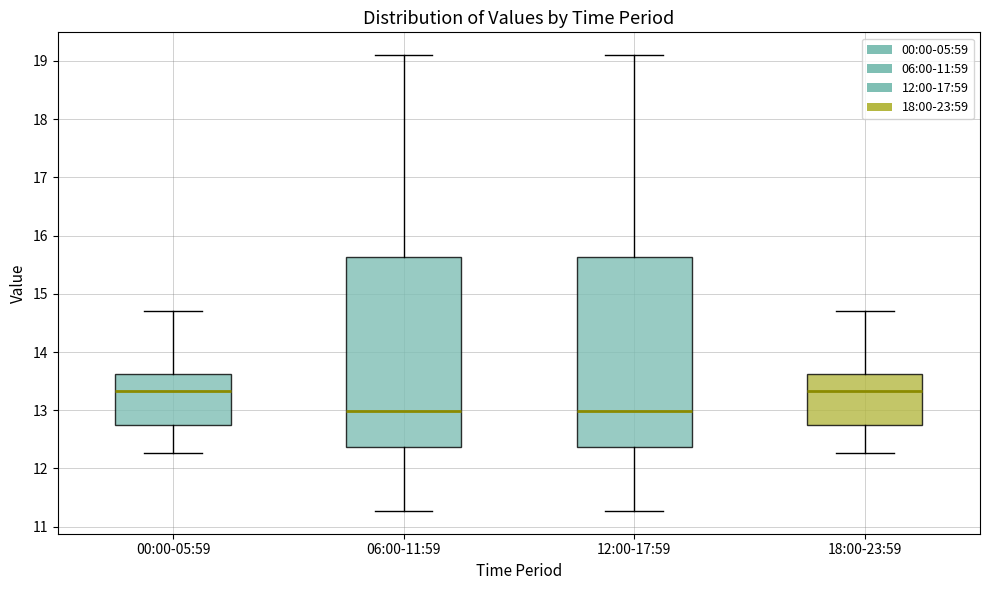

Reading left to right, read every box against the y-axis: the position of its median line, the range the box covers, and the ends of its whiskers. The values are not printed on the chart, so give them approximately, as read against the axis.

00:00-05:59: median 13.3, box 12.8 to 13.6, whiskers 12.3 to 14.7
06:00-11:59: median 13.0, box 12.4 to 15.6, whiskers 11.3 to 19.1
12:00-17:59: median 13.0, box 12.4 to 15.6, whiskers 11.3 to 19.1
18:00-23:59: median 13.3, box 12.8 to 13.6, whiskers 12.3 to 14.7